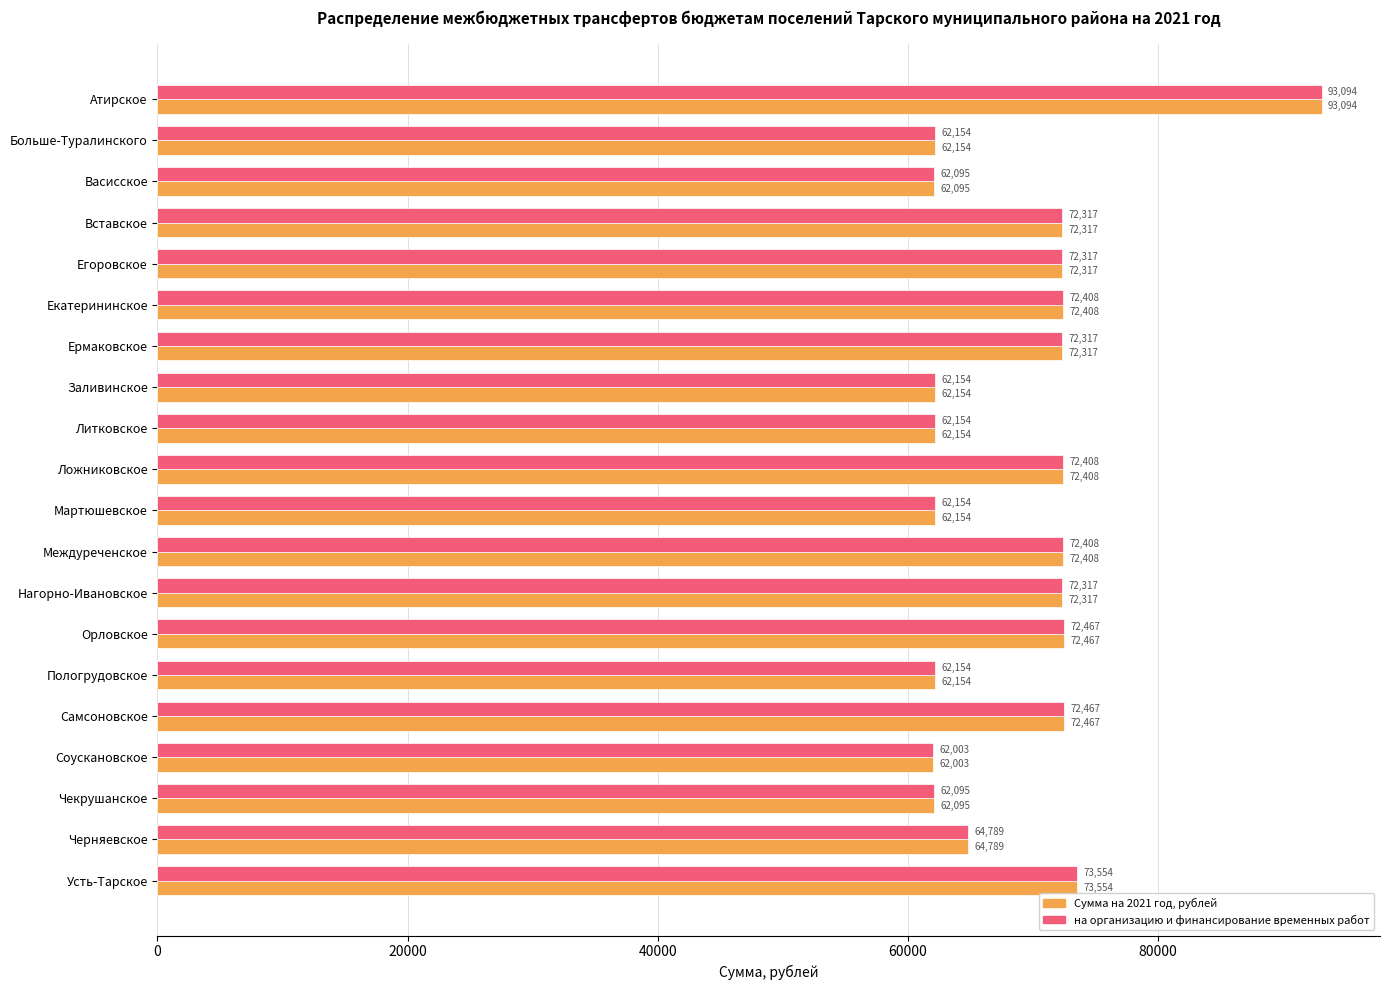

At which category is the sum across all series the highest?

Атирское